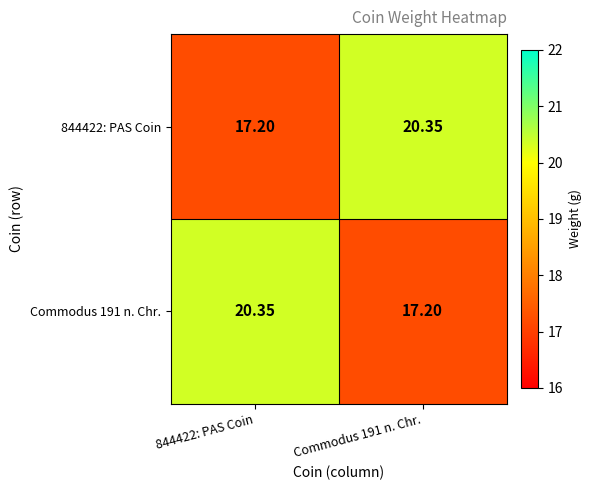

What is the smallest value displayed?

17.2